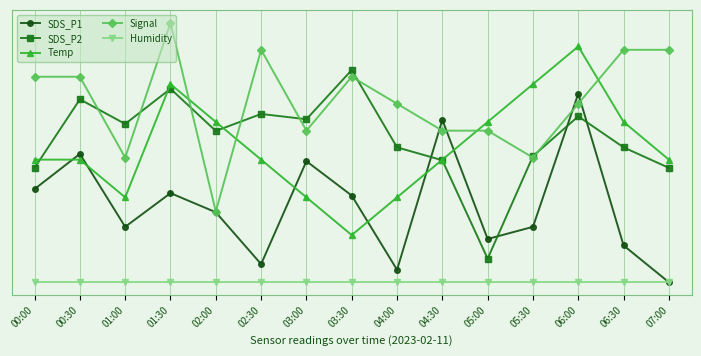

At which label does SDS_P1 reach its minimum?

07:00